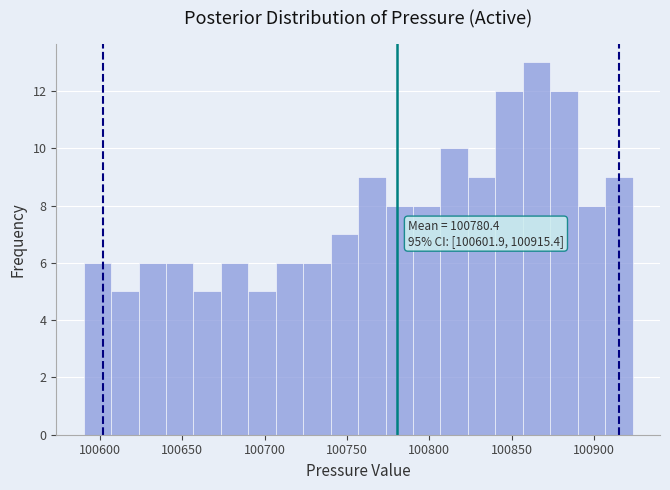

Around what value on the x-axis is the tallest bar? Give the approximate position of its centre, as read against the axis.

100865